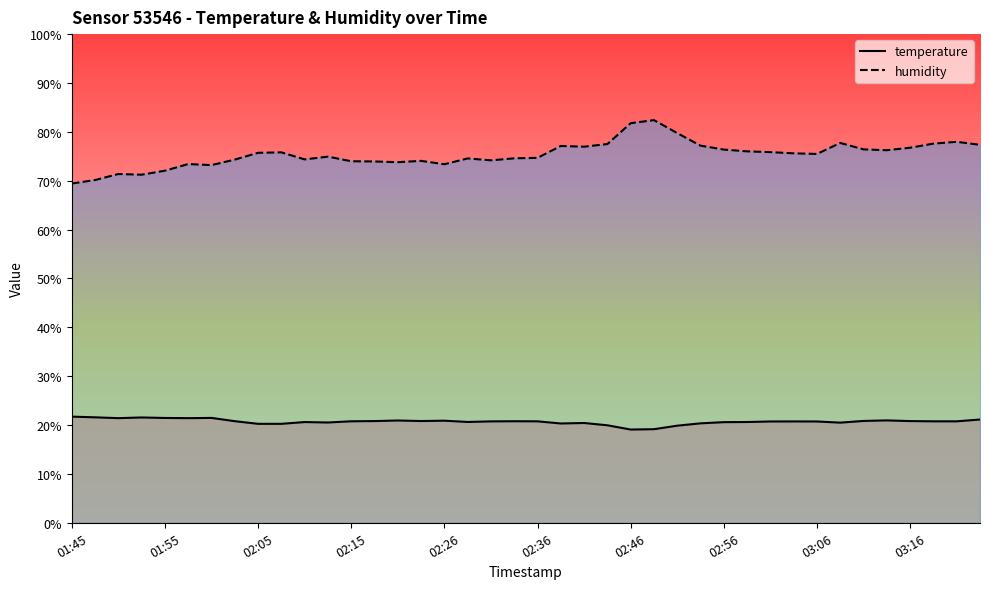

The value of temperature at 03:06 is 14.2. True or false?

False